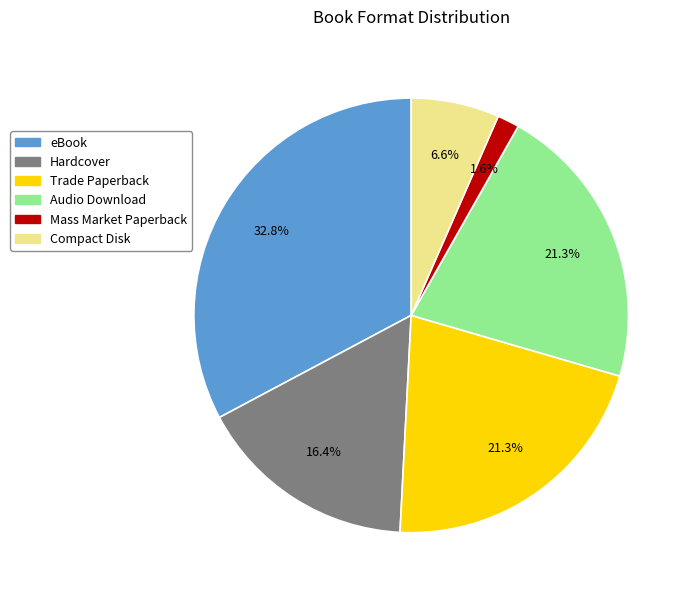

Which category has the biggest portion of the pie?

eBook